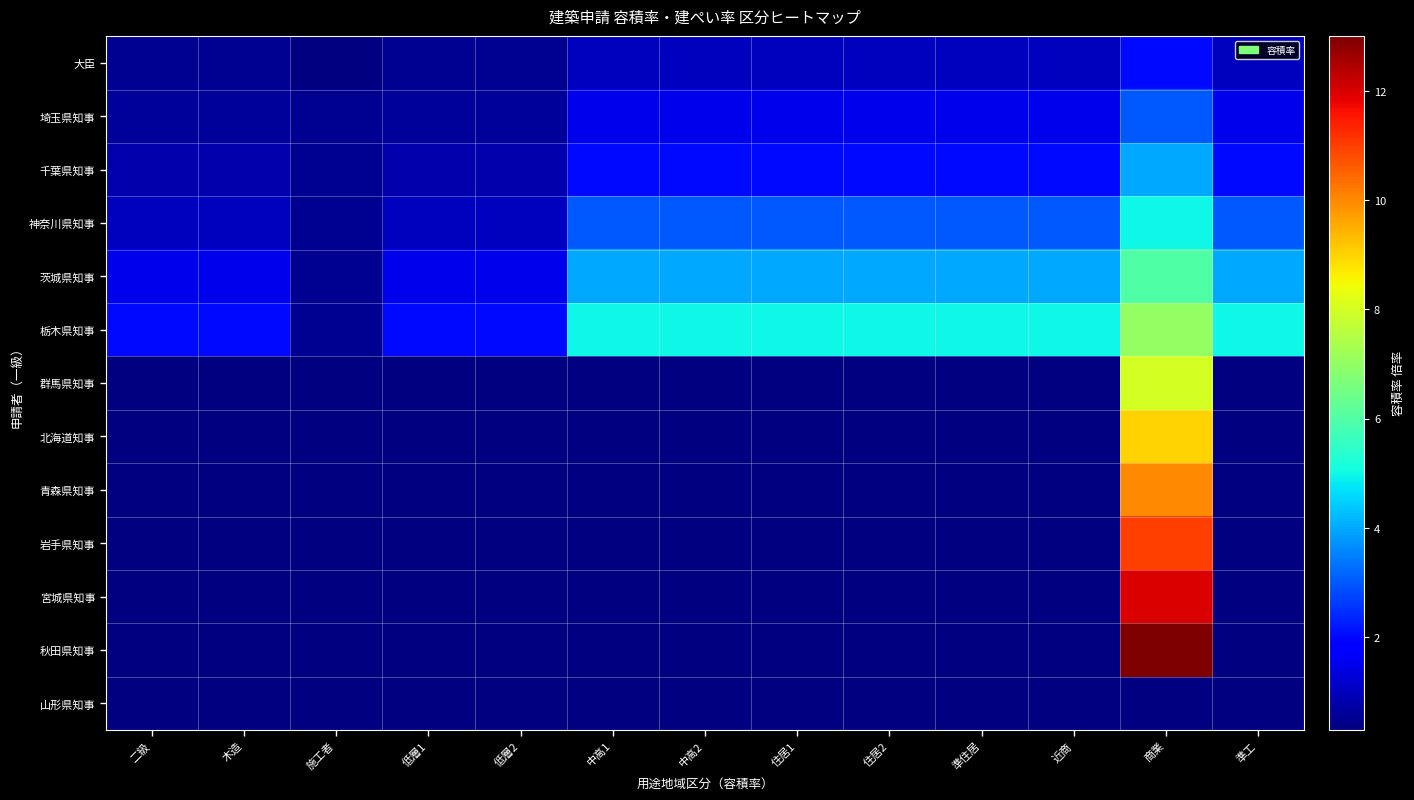

What is the minimum value shown in the chart?

0.5